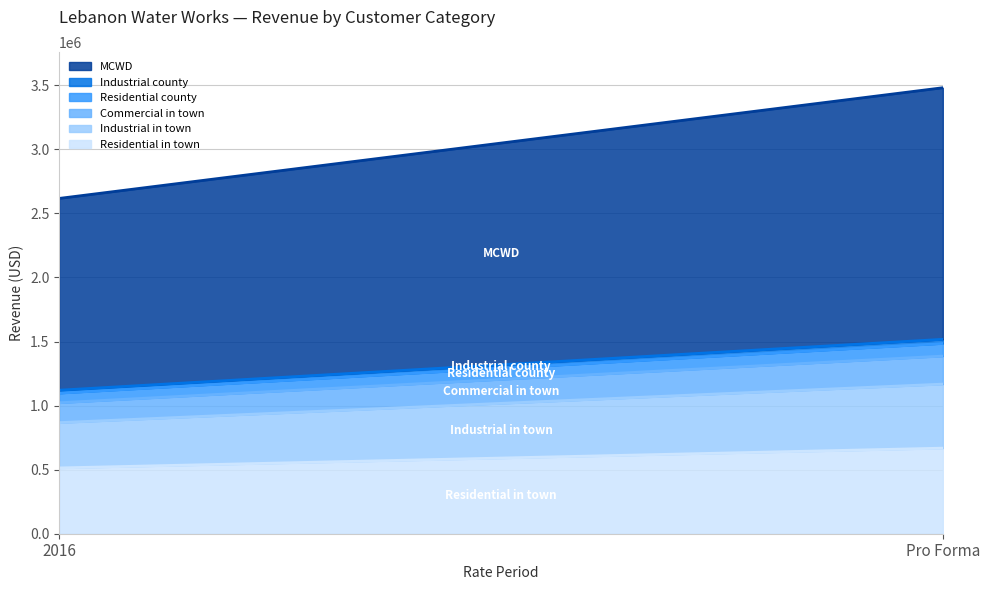

The value of Residential county at 2016 is 128115.9. True or false?

False